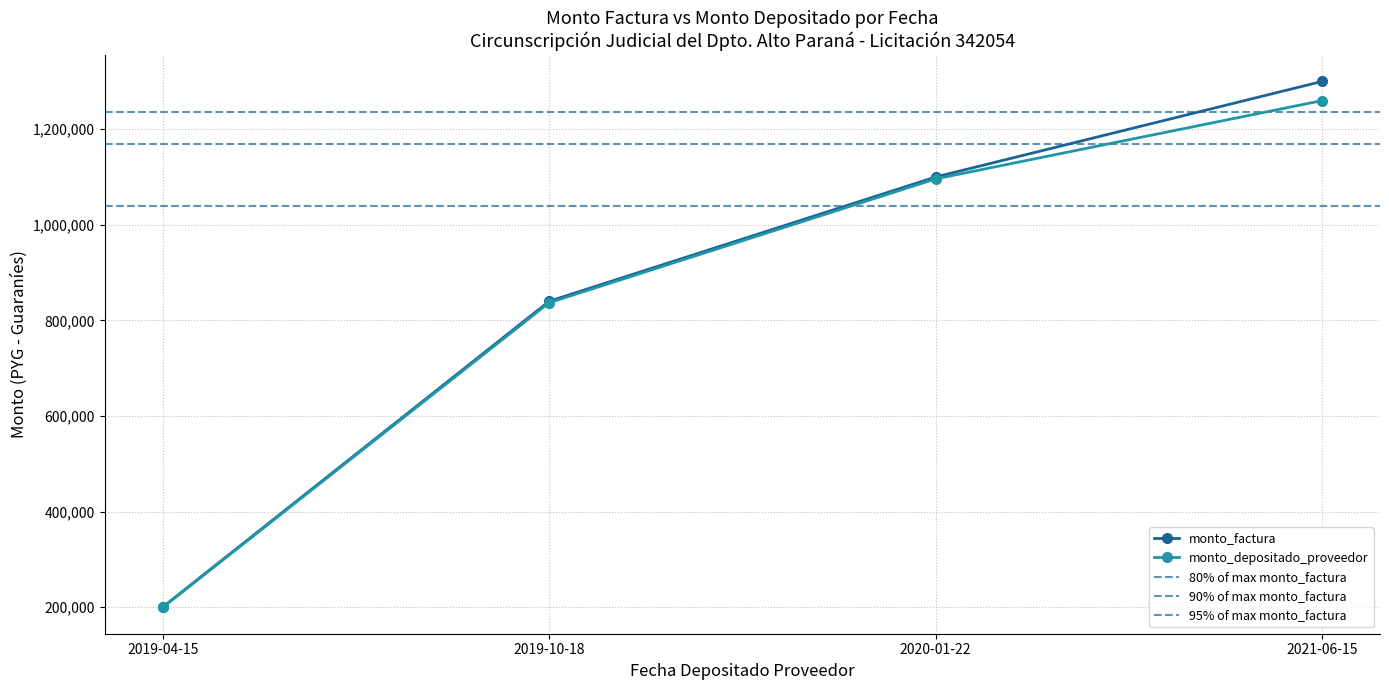

What is the sum of the monto_factura values at 2019-10-18 and 2019-04-15?

1040000